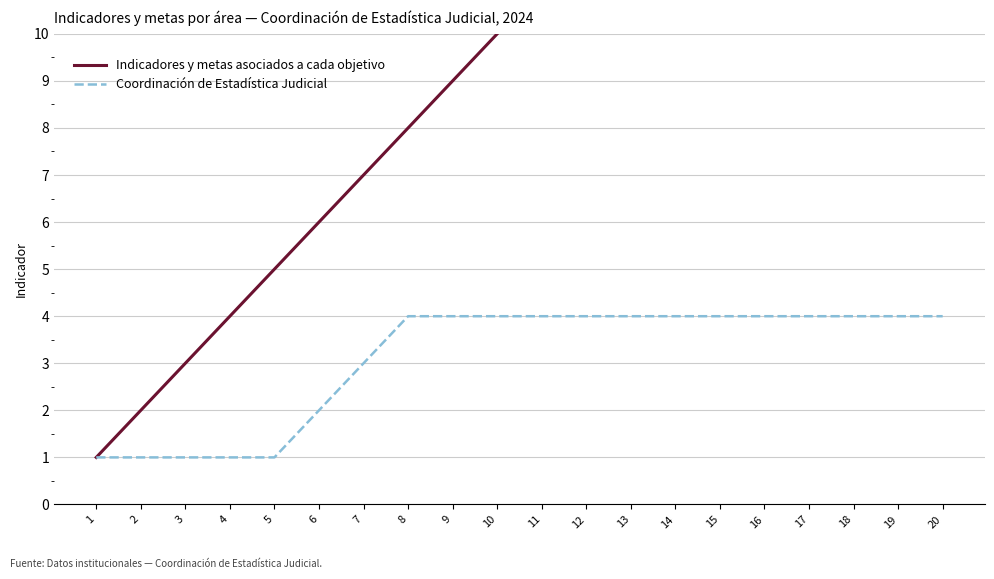

Reading left to right, list all the values displayed in this chart.

Indicadores y metas asociados a cada objetivo: 1=1	2=2	3=3	4=4	5=5	6=6	7=7	8=8	9=9	10=10	11=11	12=12	13=13	14=14	15=15	16=16	17=17	18=18	19=19	20=20
Coordinación de Estadística Judicial: 1=1	2=1	3=1	4=1	5=1	6=2	7=3	8=4	9=4	10=4	11=4	12=4	13=4	14=4	15=4	16=4	17=4	18=4	19=4	20=4